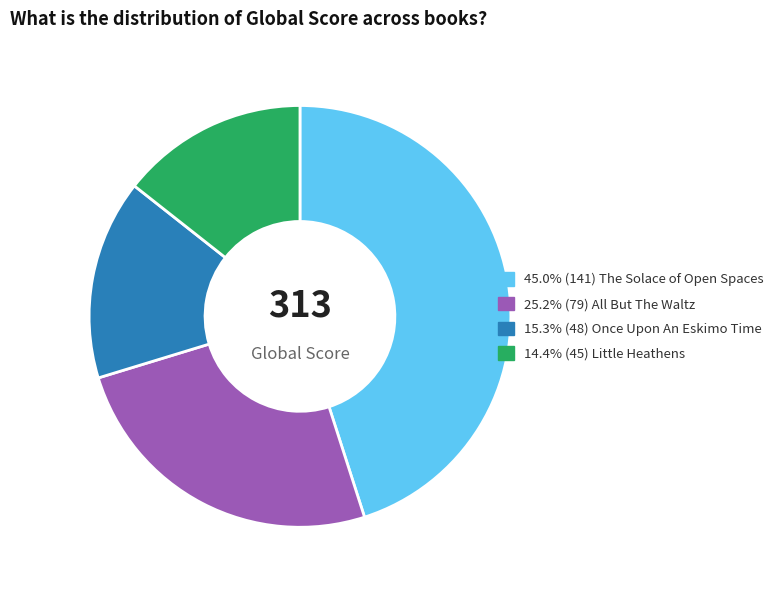

Is the sum of 45.0% (141) The Solace of Open Spaces and 15.3% (48) Once Upon An Eskimo Time greater than half?

Yes